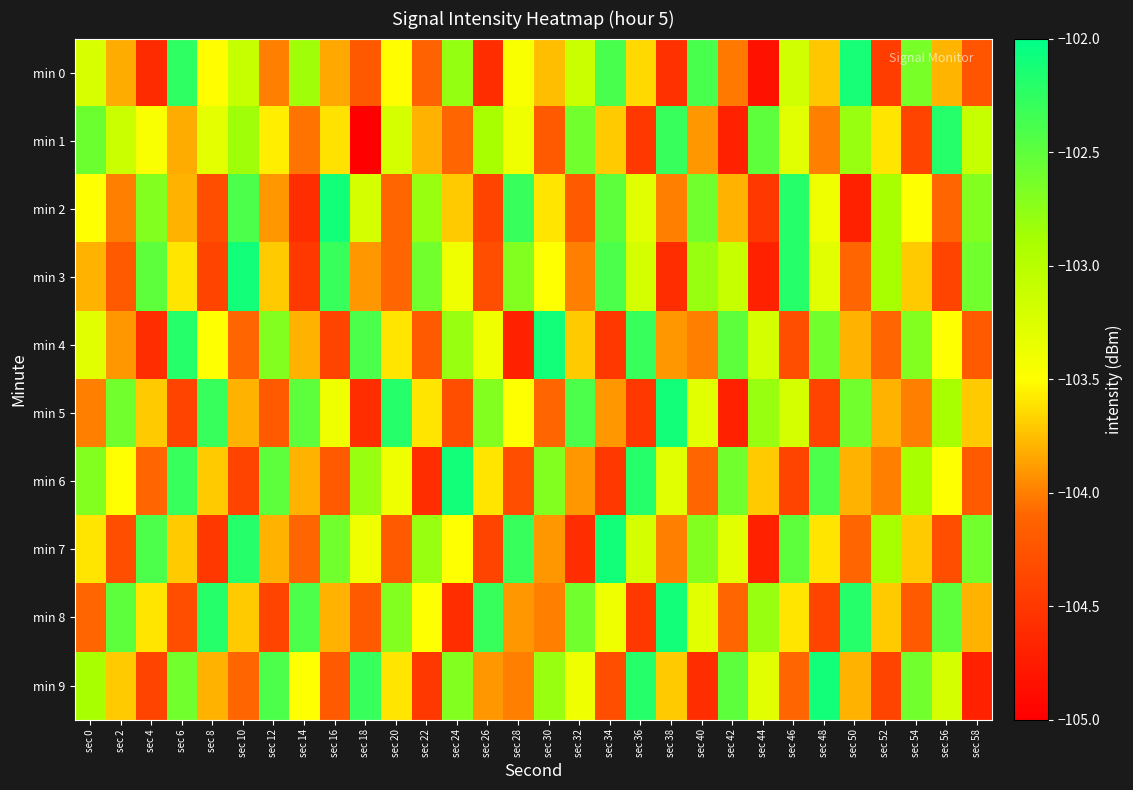

Reading right to left, extract all data points from this chart.

min 0: sec 58=-104.3	sec 56=-103.8	sec 54=-102.6	sec 52=-104.5	sec 50=-102.1	sec 48=-103.7	sec 46=-103.2	sec 44=-104.8	sec 42=-104.0	sec 40=-102.4	sec 38=-104.6	sec 36=-103.7	sec 34=-102.4	sec 32=-103.1	sec 30=-103.8	sec 28=-103.5	sec 26=-104.6	sec 24=-102.8	sec 22=-104.1	sec 20=-103.5	sec 18=-104.2	sec 16=-103.8	sec 14=-102.8	sec 12=-104.0	sec 10=-103.1	sec 8=-103.5	sec 6=-102.3	sec 4=-104.6	sec 2=-103.8	sec 0=-103.2
min 1: sec 58=-103.1	sec 56=-102.2	sec 54=-104.4	sec 52=-103.6	sec 50=-102.8	sec 48=-104.0	sec 46=-103.3	sec 44=-102.5	sec 42=-104.7	sec 40=-103.9	sec 38=-102.3	sec 36=-104.5	sec 34=-103.7	sec 32=-102.6	sec 30=-104.2	sec 28=-103.4	sec 26=-102.9	sec 24=-104.1	sec 22=-103.8	sec 20=-103.2	sec 18=-105.0	sec 16=-103.6	sec 14=-104.0	sec 12=-103.6	sec 10=-102.8	sec 8=-103.3	sec 6=-103.8	sec 4=-103.5	sec 2=-103.1	sec 0=-102.6
min 2: sec 58=-102.7	sec 56=-104.1	sec 54=-103.5	sec 52=-102.9	sec 50=-104.7	sec 48=-103.4	sec 46=-102.2	sec 44=-104.5	sec 42=-103.8	sec 40=-102.6	sec 38=-104.0	sec 36=-103.3	sec 34=-102.5	sec 32=-104.2	sec 30=-103.6	sec 28=-102.3	sec 26=-104.4	sec 24=-103.7	sec 22=-102.8	sec 20=-104.1	sec 18=-103.2	sec 16=-102.1	sec 14=-104.6	sec 12=-103.9	sec 10=-102.4	sec 8=-104.3	sec 6=-103.8	sec 4=-102.7	sec 2=-104.0	sec 0=-103.5
min 3: sec 58=-102.6	sec 56=-104.4	sec 54=-103.7	sec 52=-102.9	sec 50=-104.1	sec 48=-103.3	sec 46=-102.2	sec 44=-104.7	sec 42=-103.1	sec 40=-102.8	sec 38=-104.6	sec 36=-103.2	sec 34=-102.4	sec 32=-104.0	sec 30=-103.5	sec 28=-102.7	sec 26=-104.3	sec 24=-103.4	sec 22=-102.6	sec 20=-104.1	sec 18=-103.9	sec 16=-102.3	sec 14=-104.5	sec 12=-103.7	sec 10=-102.1	sec 8=-104.4	sec 6=-103.6	sec 4=-102.5	sec 2=-104.2	sec 0=-103.8
min 4: sec 58=-104.2	sec 56=-103.5	sec 54=-102.7	sec 52=-104.1	sec 50=-103.8	sec 48=-102.6	sec 46=-104.3	sec 44=-103.2	sec 42=-102.5	sec 40=-104.0	sec 38=-103.9	sec 36=-102.3	sec 34=-104.5	sec 32=-103.7	sec 30=-102.1	sec 28=-104.7	sec 26=-103.4	sec 24=-102.8	sec 22=-104.2	sec 20=-103.6	sec 18=-102.4	sec 16=-104.4	sec 14=-103.8	sec 12=-102.7	sec 10=-104.1	sec 8=-103.5	sec 6=-102.2	sec 4=-104.6	sec 2=-103.9	sec 0=-103.3
min 5: sec 58=-103.7	sec 56=-102.9	sec 54=-104.0	sec 52=-103.8	sec 50=-102.6	sec 48=-104.4	sec 46=-103.2	sec 44=-102.8	sec 42=-104.7	sec 40=-103.3	sec 38=-102.1	sec 36=-104.5	sec 34=-103.9	sec 32=-102.4	sec 30=-104.1	sec 28=-103.5	sec 26=-102.7	sec 24=-104.3	sec 22=-103.6	sec 20=-102.2	sec 18=-104.6	sec 16=-103.4	sec 14=-102.5	sec 12=-104.2	sec 10=-103.8	sec 8=-102.3	sec 6=-104.4	sec 4=-103.7	sec 2=-102.6	sec 0=-104.0
min 6: sec 58=-104.2	sec 56=-103.5	sec 54=-102.9	sec 52=-104.0	sec 50=-103.8	sec 48=-102.4	sec 46=-104.4	sec 44=-103.7	sec 42=-102.6	sec 40=-104.1	sec 38=-103.3	sec 36=-102.2	sec 34=-104.5	sec 32=-103.9	sec 30=-102.7	sec 28=-104.3	sec 26=-103.6	sec 24=-102.1	sec 22=-104.6	sec 20=-103.4	sec 18=-102.8	sec 16=-104.2	sec 14=-103.8	sec 12=-102.5	sec 10=-104.4	sec 8=-103.7	sec 6=-102.3	sec 4=-104.1	sec 2=-103.5	sec 0=-102.7
min 7: sec 58=-102.6	sec 56=-104.3	sec 54=-103.7	sec 52=-102.9	sec 50=-104.1	sec 48=-103.6	sec 46=-102.5	sec 44=-104.7	sec 42=-103.3	sec 40=-102.7	sec 38=-104.0	sec 36=-103.2	sec 34=-102.1	sec 32=-104.6	sec 30=-103.9	sec 28=-102.3	sec 26=-104.4	sec 24=-103.5	sec 22=-102.8	sec 20=-104.2	sec 18=-103.4	sec 16=-102.6	sec 14=-104.1	sec 12=-103.8	sec 10=-102.2	sec 8=-104.5	sec 6=-103.7	sec 4=-102.4	sec 2=-104.3	sec 0=-103.6
min 8: sec 58=-103.8	sec 56=-102.5	sec 54=-104.2	sec 52=-103.7	sec 50=-102.2	sec 48=-104.4	sec 46=-103.6	sec 44=-102.8	sec 42=-104.1	sec 40=-103.3	sec 38=-102.1	sec 36=-104.5	sec 34=-103.4	sec 32=-102.6	sec 30=-104.0	sec 28=-103.9	sec 26=-102.3	sec 24=-104.6	sec 22=-103.5	sec 20=-102.7	sec 18=-104.2	sec 16=-103.8	sec 14=-102.4	sec 12=-104.4	sec 10=-103.7	sec 8=-102.2	sec 6=-104.3	sec 4=-103.6	sec 2=-102.5	sec 0=-104.1
min 9: sec 58=-104.7	sec 56=-103.2	sec 54=-102.6	sec 52=-104.4	sec 50=-103.8	sec 48=-102.1	sec 46=-104.1	sec 44=-103.3	sec 42=-102.5	sec 40=-104.6	sec 38=-103.7	sec 36=-102.2	sec 34=-104.3	sec 32=-103.4	sec 30=-102.8	sec 28=-104.0	sec 26=-103.9	sec 24=-102.7	sec 22=-104.5	sec 20=-103.6	sec 18=-102.3	sec 16=-104.2	sec 14=-103.5	sec 12=-102.4	sec 10=-104.1	sec 8=-103.8	sec 6=-102.6	sec 4=-104.4	sec 2=-103.7	sec 0=-102.9